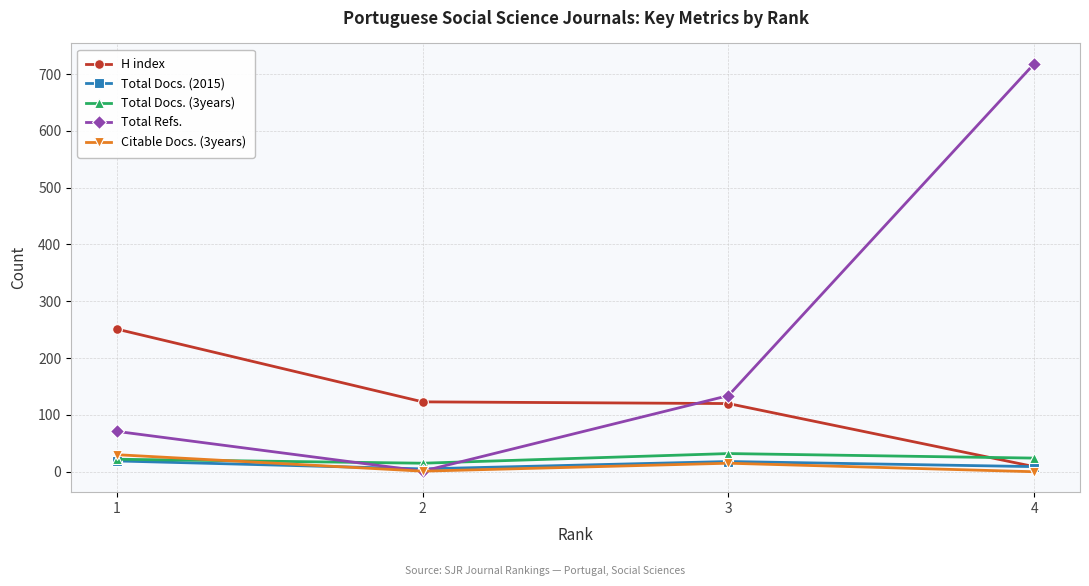

What is the approximate value of H index at 2, to the nearest 5?

125